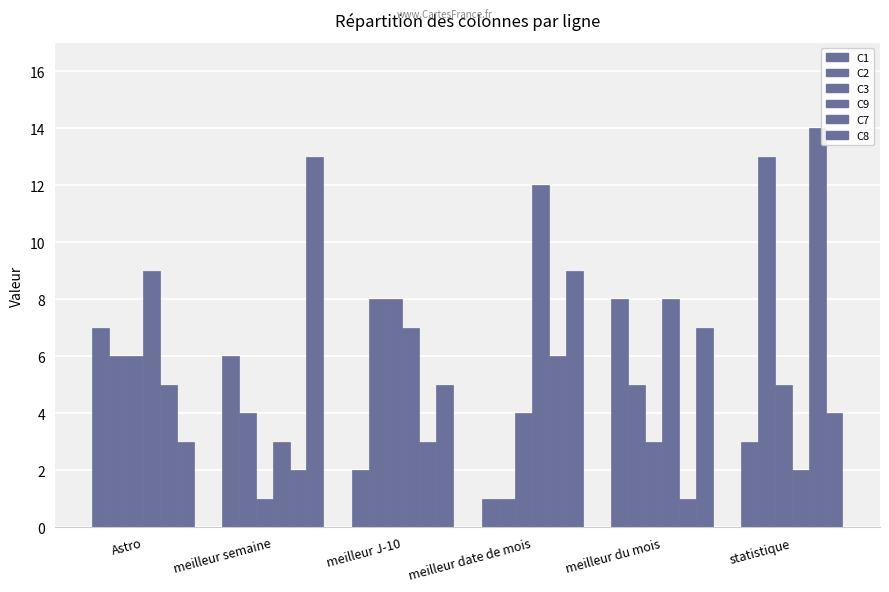

What is the value of the C8 bar at the 4th from the left?

9